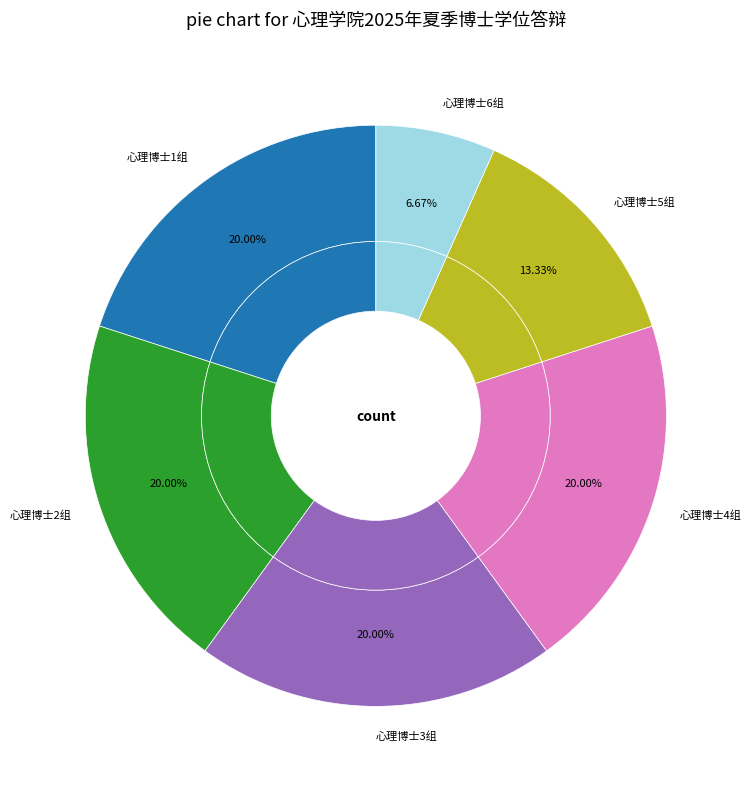

How much of the chart is everything except 心理博士6组?

93.3%